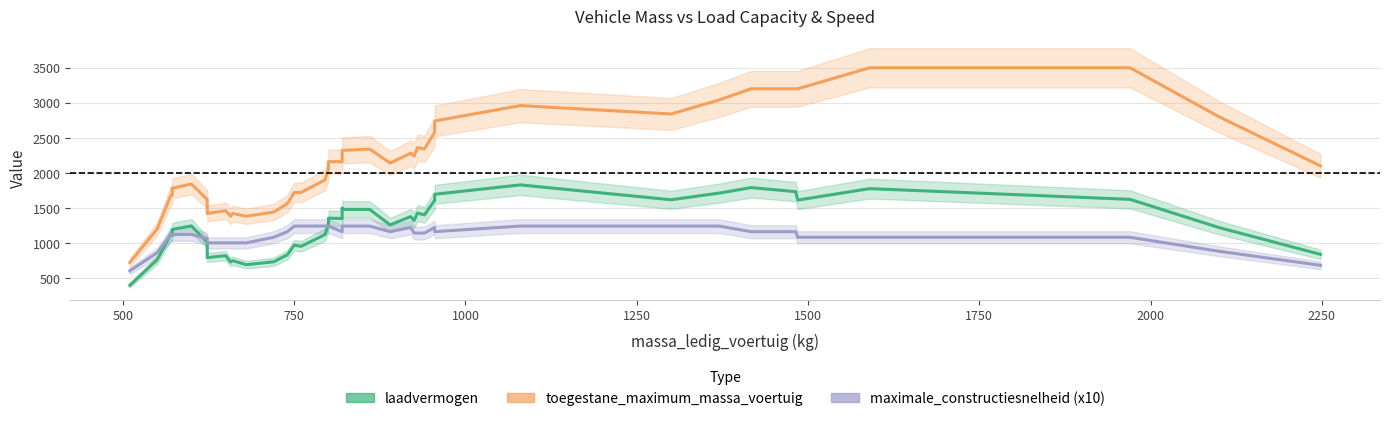

The value of maximale_constructiesnelheid (x10) at 23 is 1791.2. True or false?

False